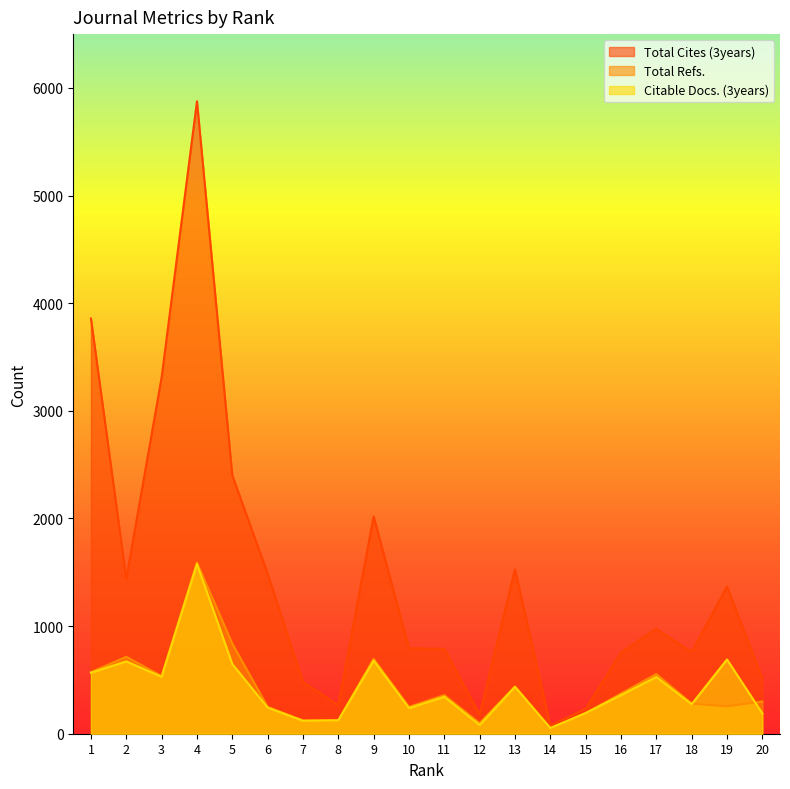

Rank the series at 10 from highest to lowest value.

Total Cites (3years), Total Refs., Citable Docs. (3years)